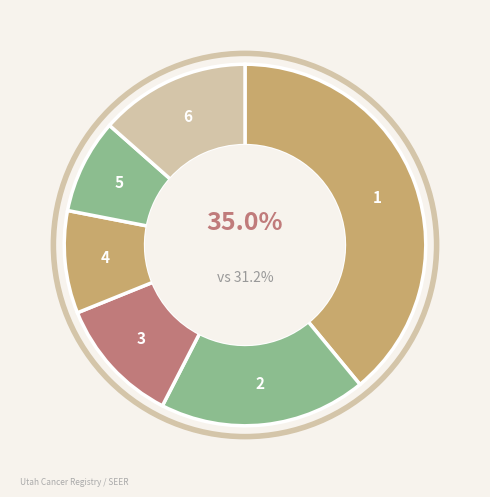

Is it true that Cache County is 1% of the pie?

False